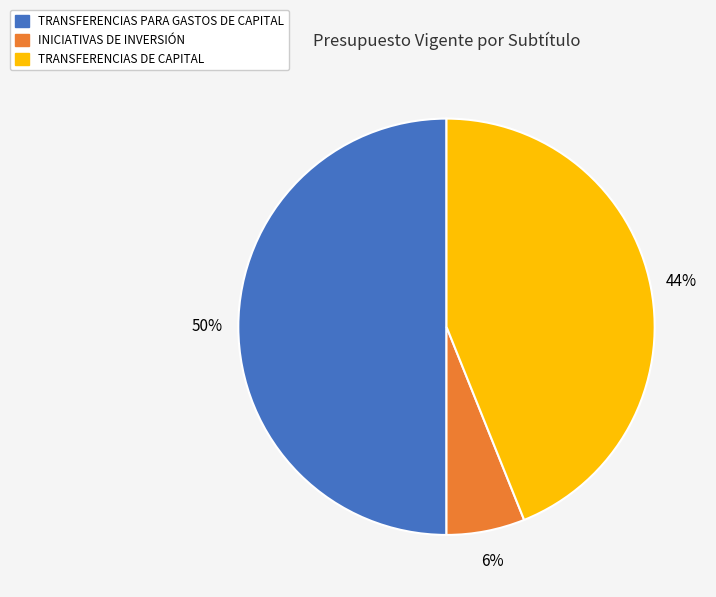

To the nearest percent, what percentage of the pie is TRANSFERENCIAS PARA GASTOS DE CAPITAL?

50%